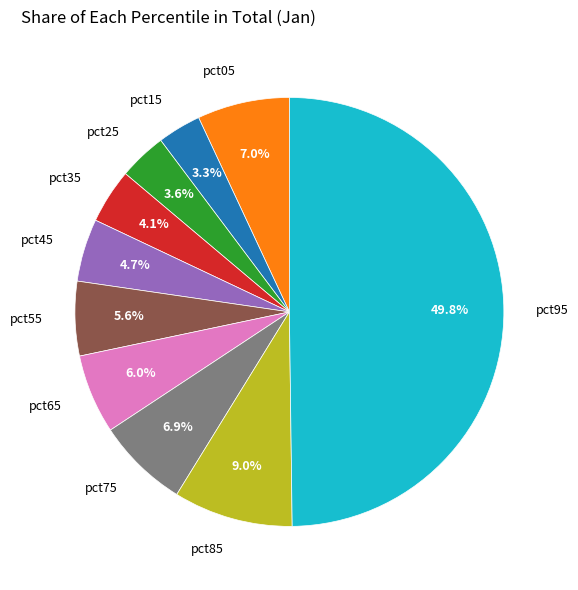

Which category has the biggest portion of the pie?

pct95